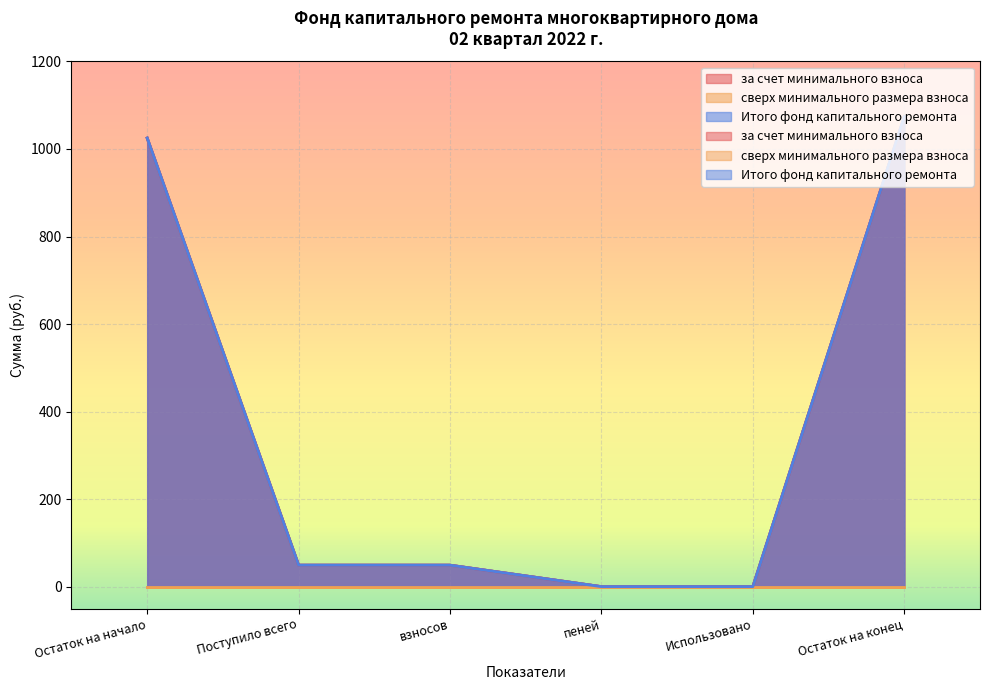

Rank the categories by за счет минимального взноса value from lowest to highest.

пеней, Использовано, Поступило всего, взносов, Остаток на начало, Остаток на конец